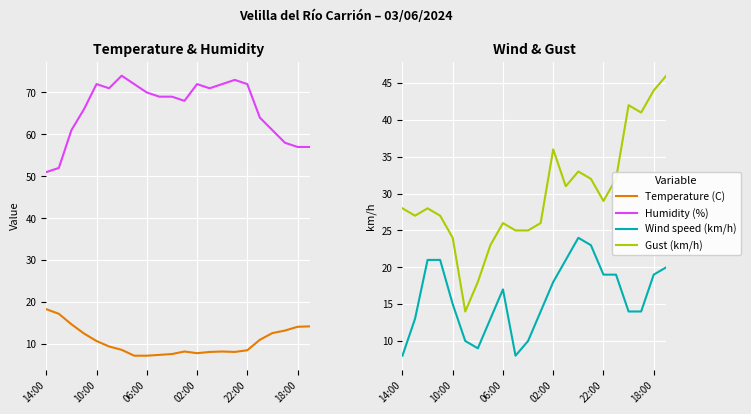

Between 10:00 and 20, which is larger?

10:00